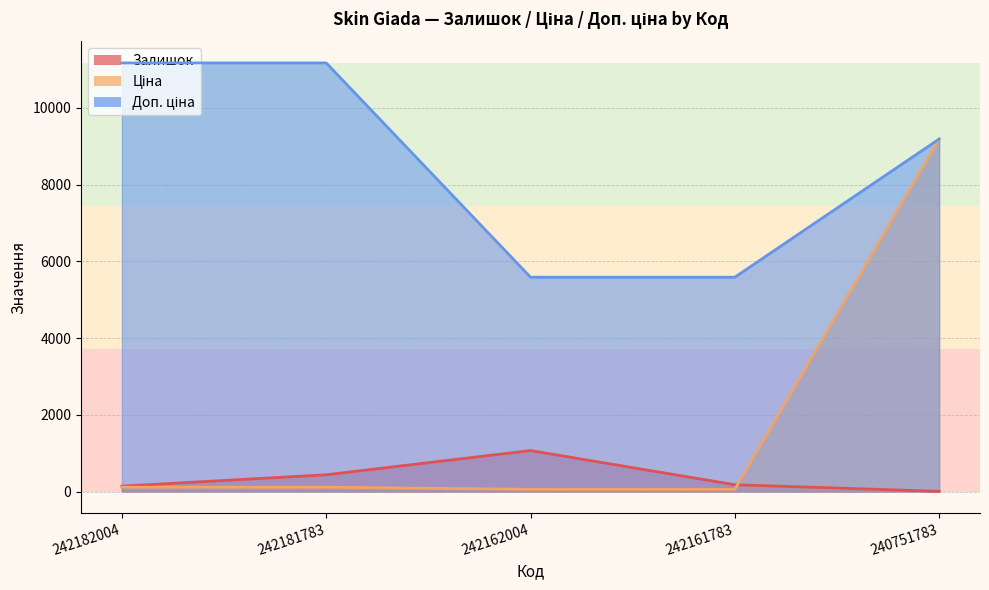

What is the difference between the Доп. ціна values at 242182004 and 242161783?

5584.0